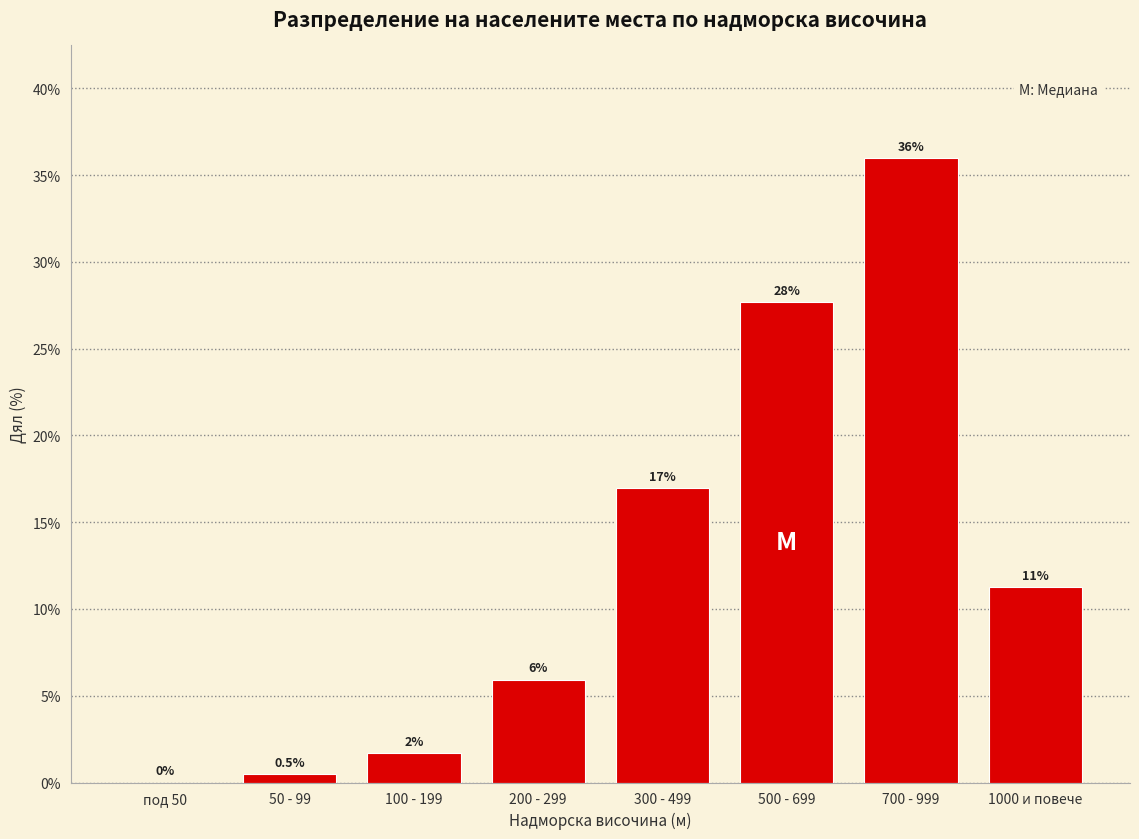

Which has a higher value, под 50 or 100 - 199?

100 - 199